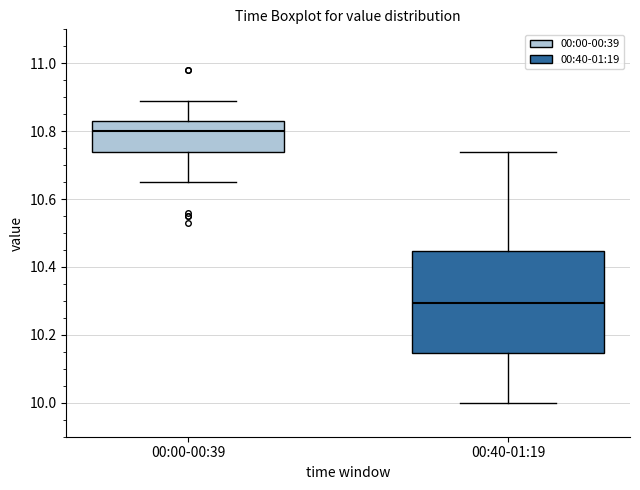

Where does the median line of the box for 00:00-00:39 sit on the y-axis? The values are not printed on the chart, so give them approximately, as read against the axis.

10.80